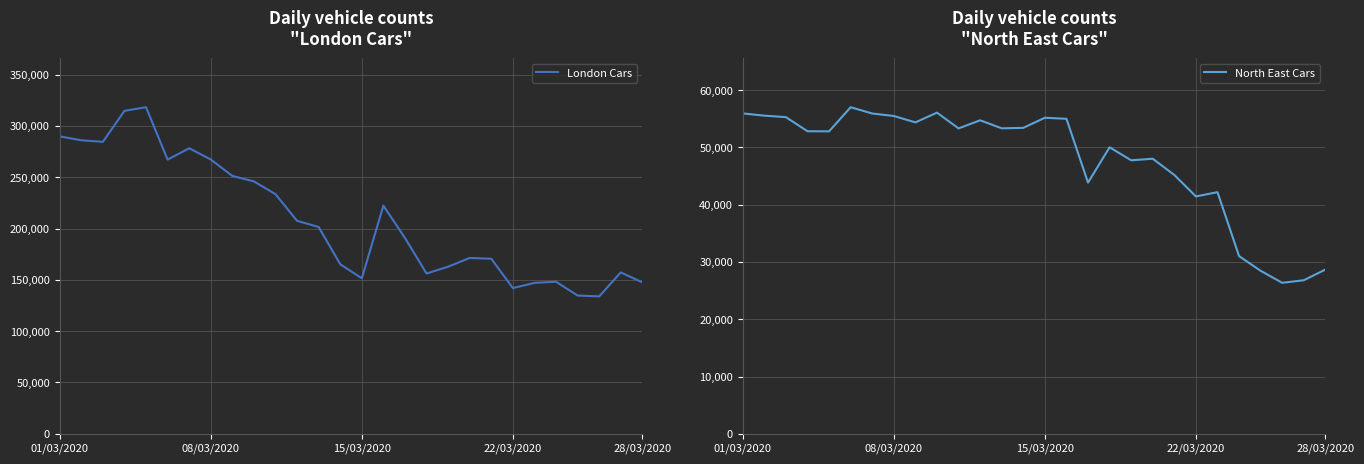

Where is the first local maximum for North East Cars?

5